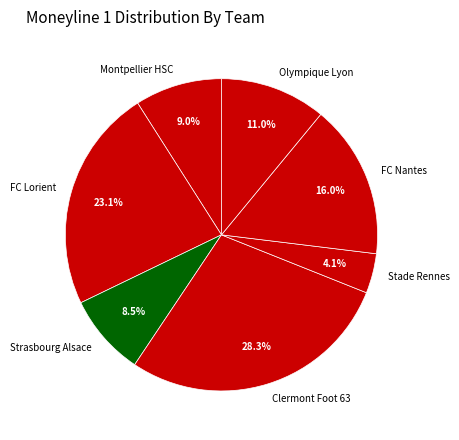

Combined, what portion of the pie is Olympique Lyon and Stade Rennes?

15.1%